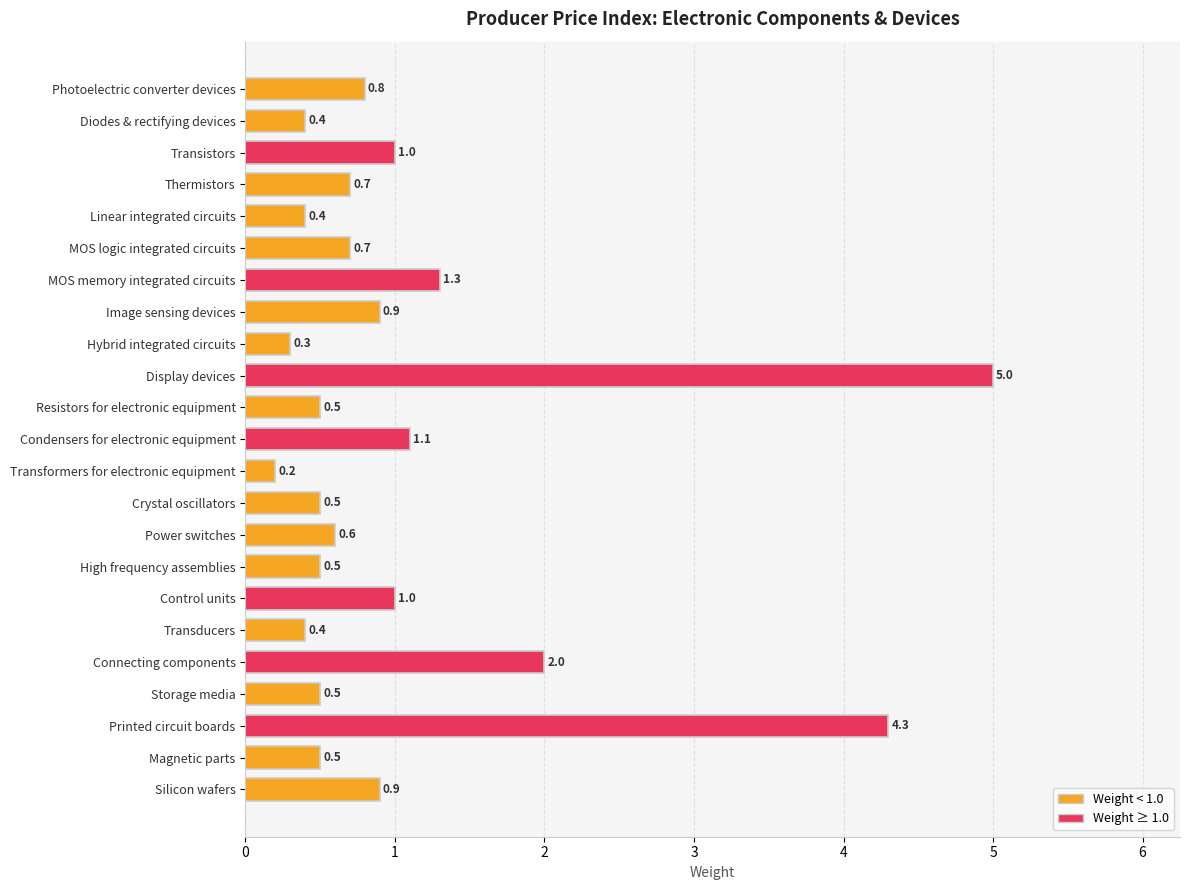

What is the sum of the values at MOS memory integrated circuits and Condensers for electronic equipment?

2.4